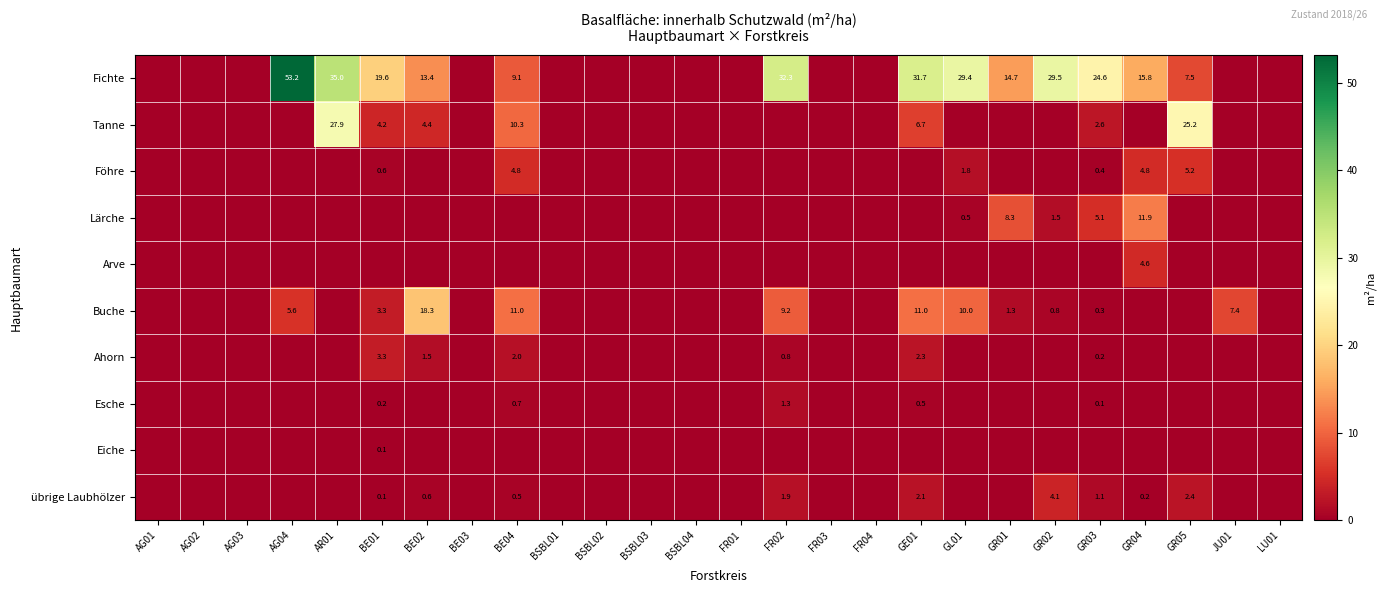

True or false: übrige Laubhölzer has a value of 2.1 at GE01.

True